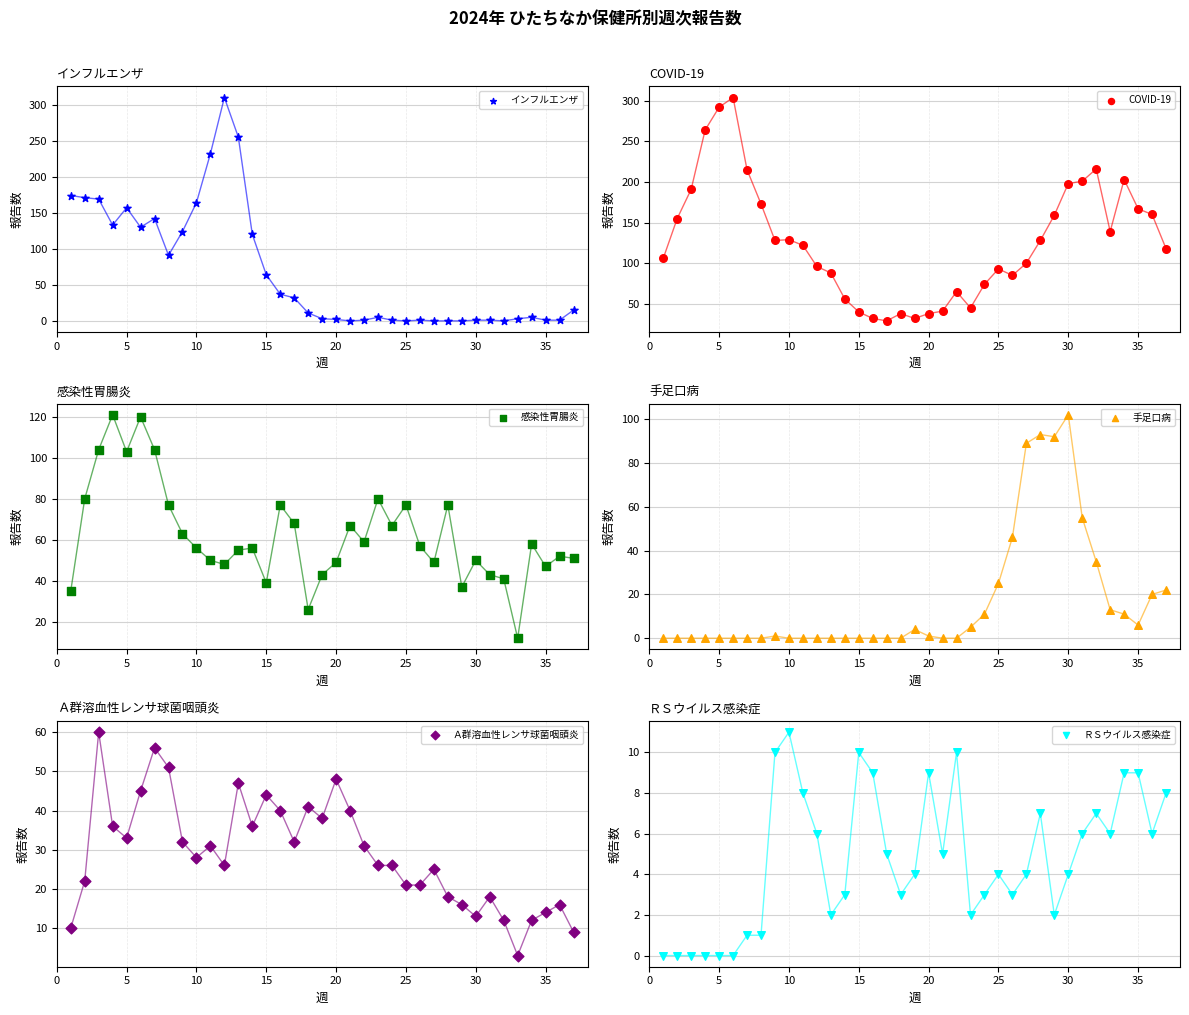

Which series contains the lowest Y value?

インフルエンザ